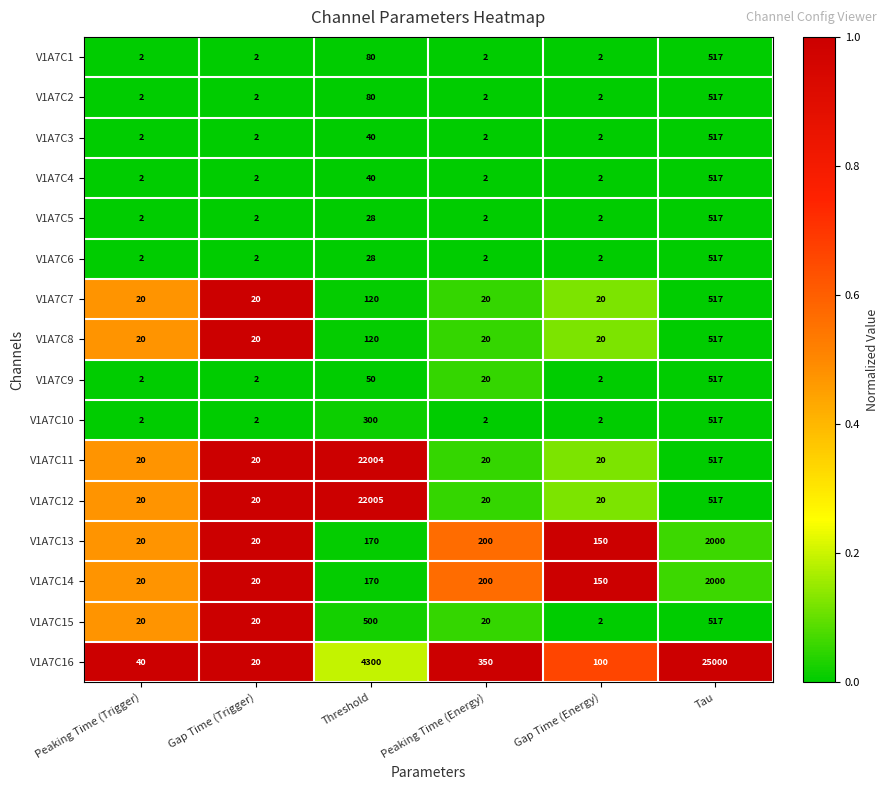

Is the value of V1A7C5 at Threshold greater than the value of V1A7C12 at Gap Time (Energy)?

Yes